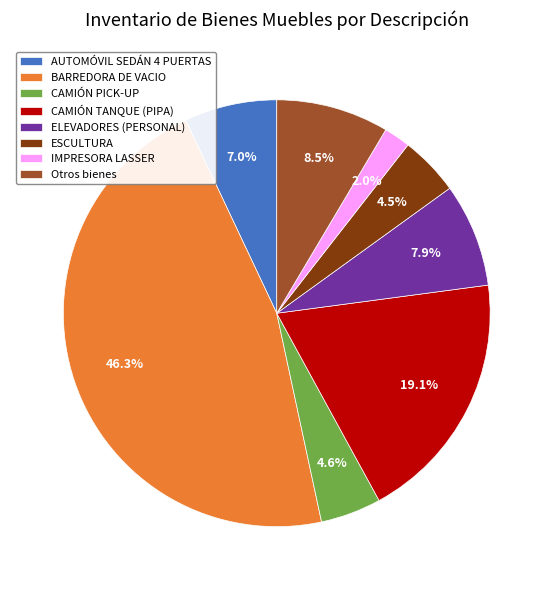

What portion of the pie excludes ELEVADORES (PERSONAL)?

92.1%